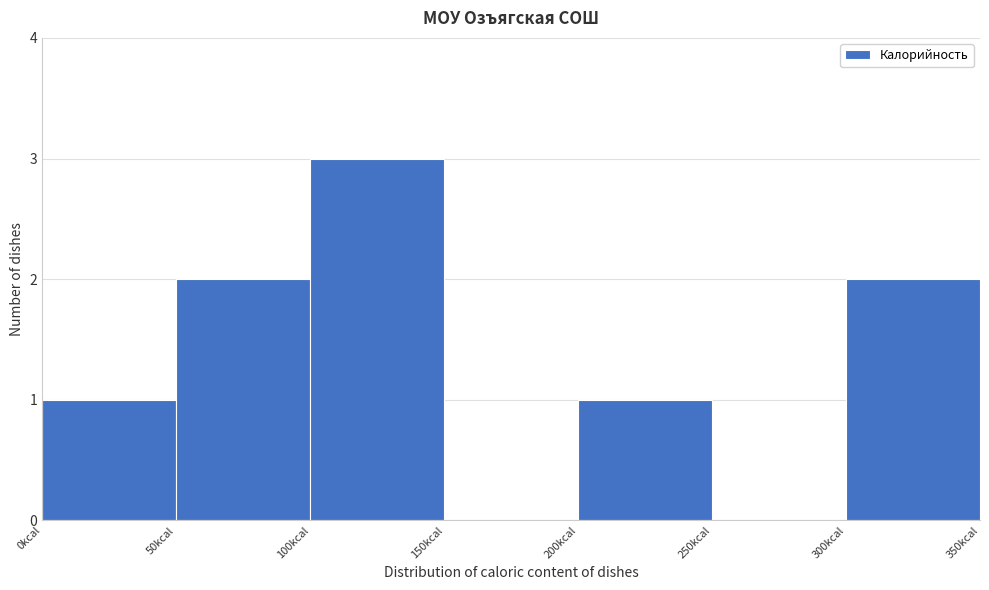

Reading left to right, list every bar in this chart as the range it spans on the x-axis followed by its height. The values are not printed on the chart, so give them approximately, as read against the axis.

0 to 50: 1
50 to 100: 2
100 to 150: 3
150 to 200: 0
200 to 250: 1
250 to 300: 0
300 to 350: 2